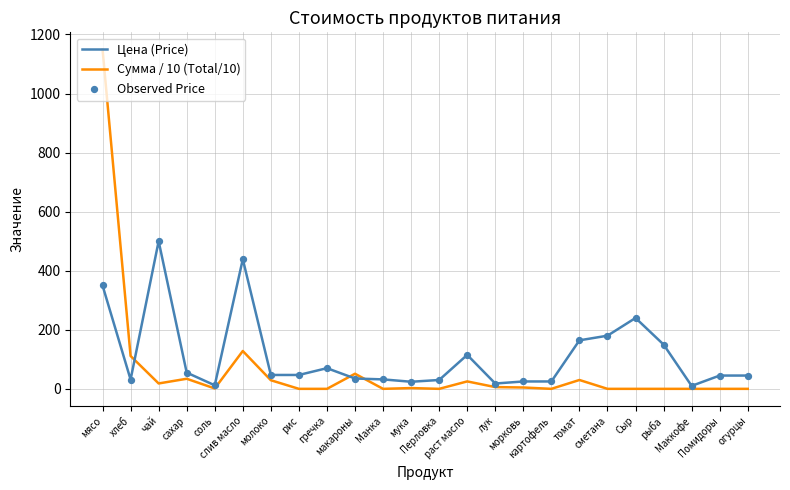

At how many categories does at least one series exceed 1114?

1